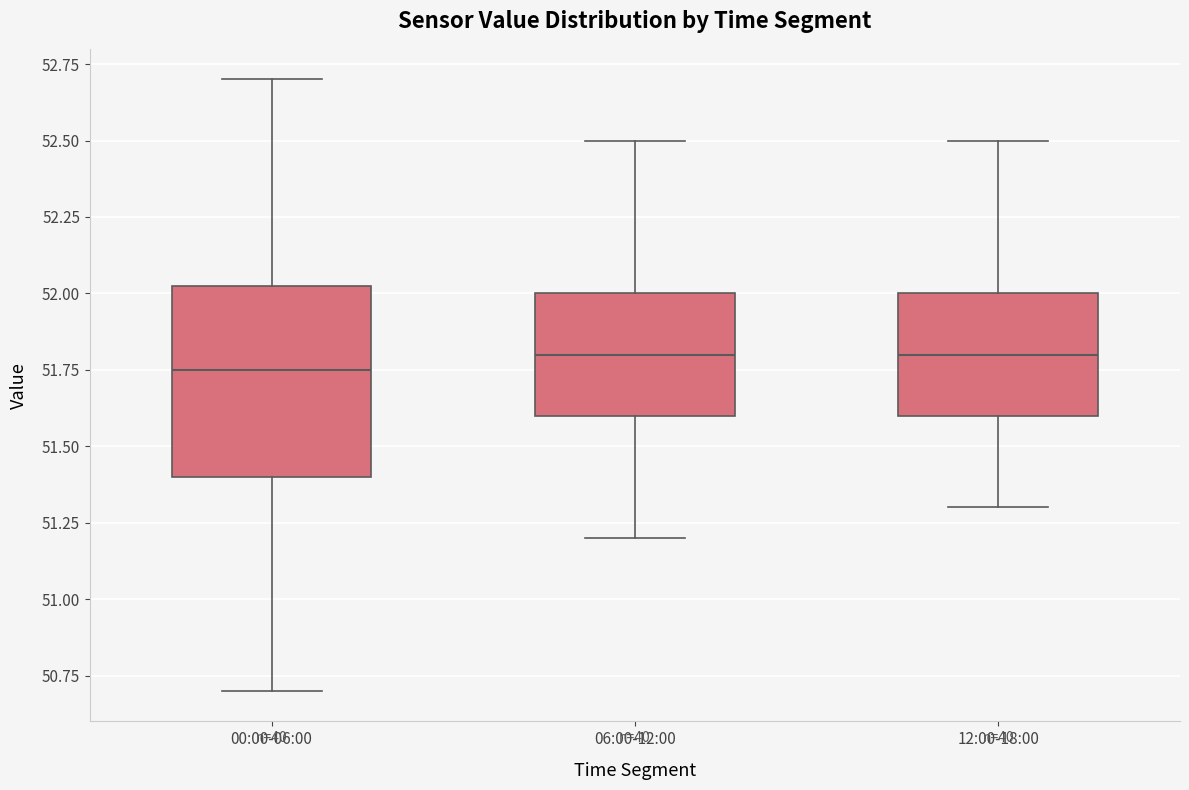

Where is the upper edge of the box for 00:00-06:00 on the y-axis? The values are not printed on the chart, so give them approximately, as read against the axis.

52.05